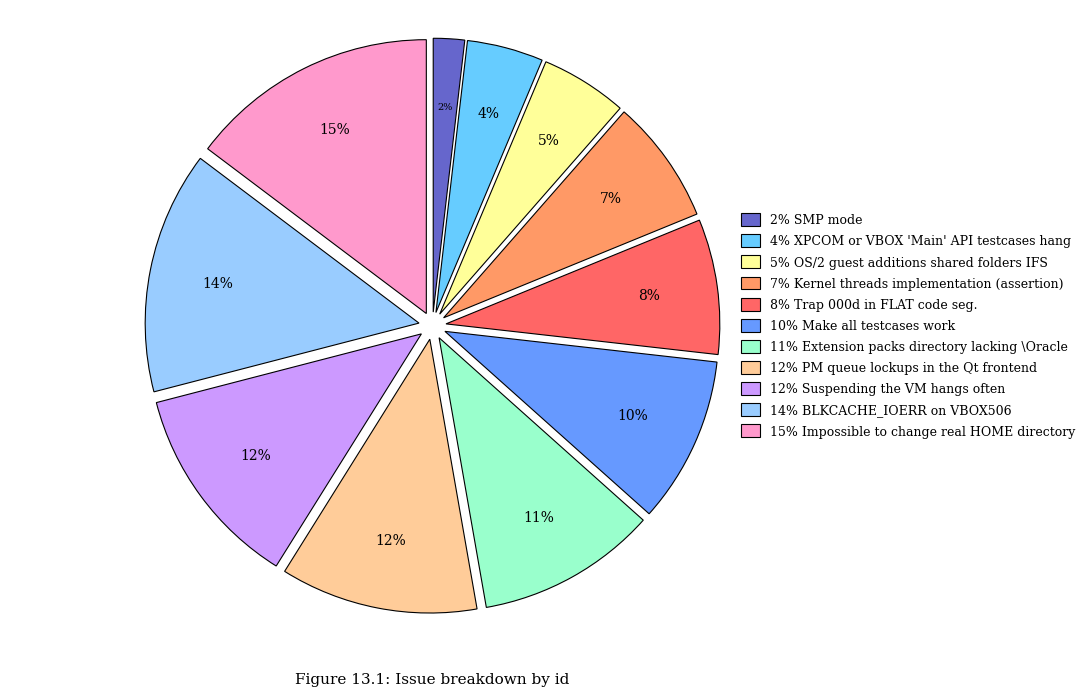

To the nearest percent, what is the difference between the largest and smallest slice percentages?

13%